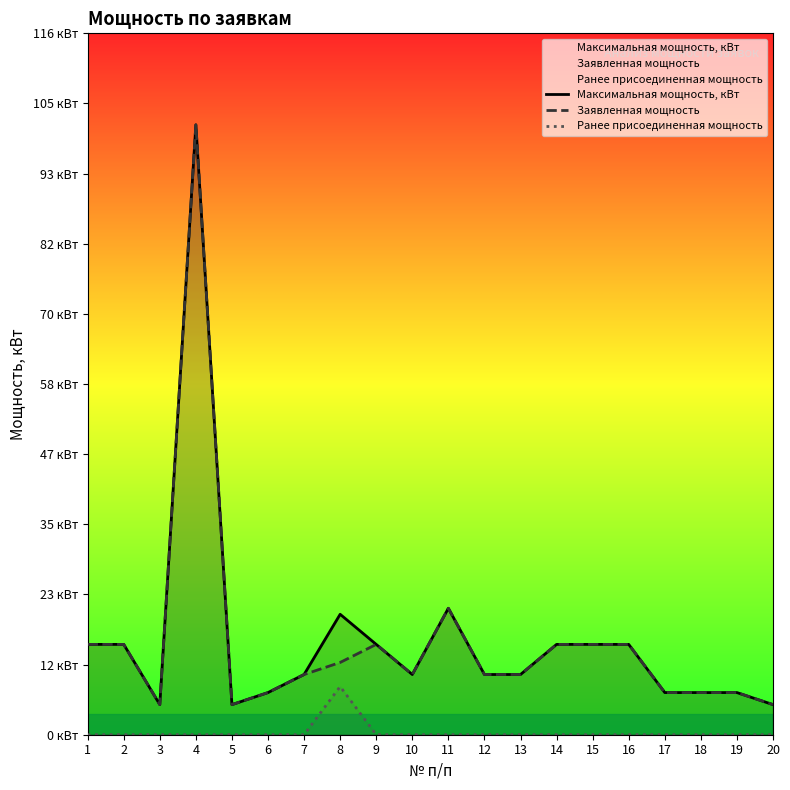

What is the difference between the maximum and minimum values in the Заявленная мощность series?

96.3